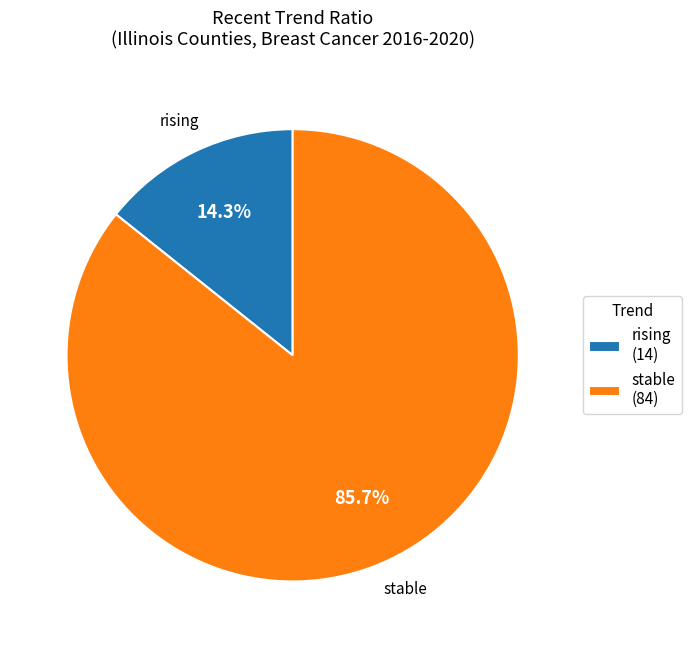

What is the ratio of the value at rising to the value at stable?

0.2